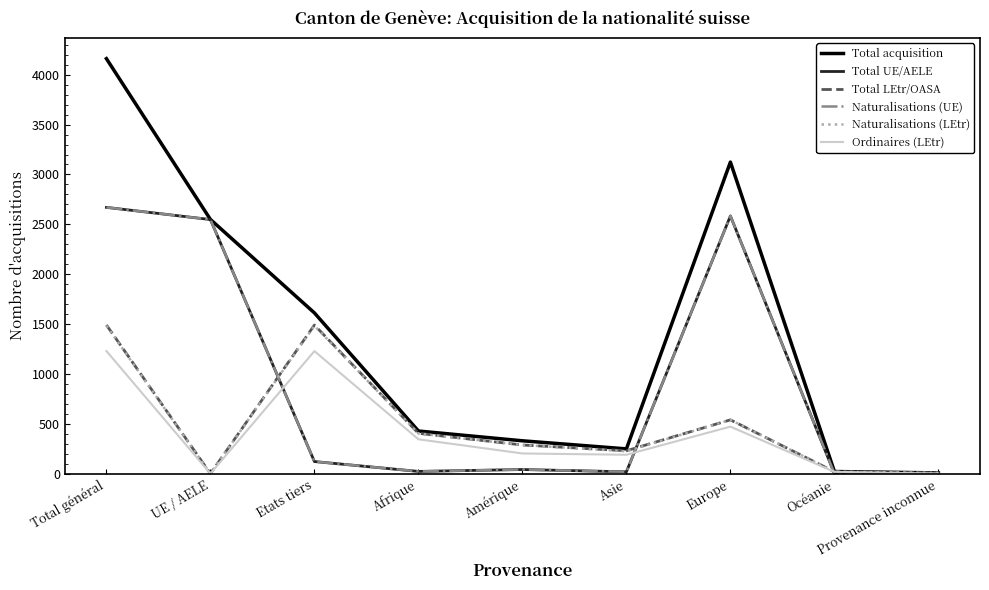

Where do Total LEtr/OASA and Naturalisations (UE) first cross each other?

UE / AELE and Etats tiers